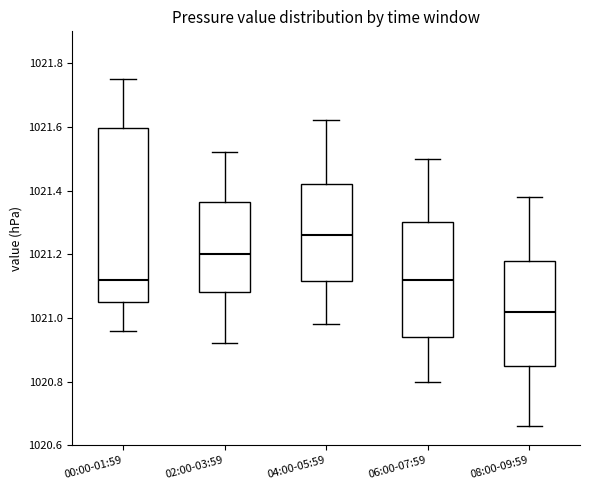

Where is the lower edge of the box for 06:00-07:59 on the y-axis? The values are not printed on the chart, so give them approximately, as read against the axis.

1020.94